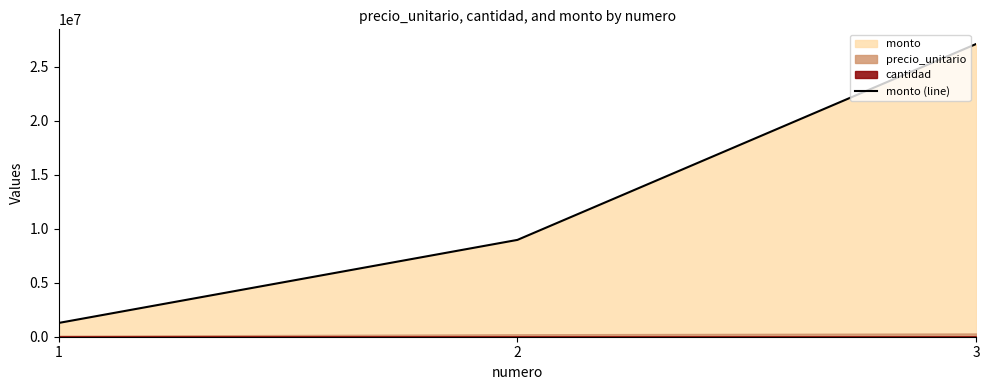

Rank the categories by monto (line) value from highest to lowest.

3, 2, 1